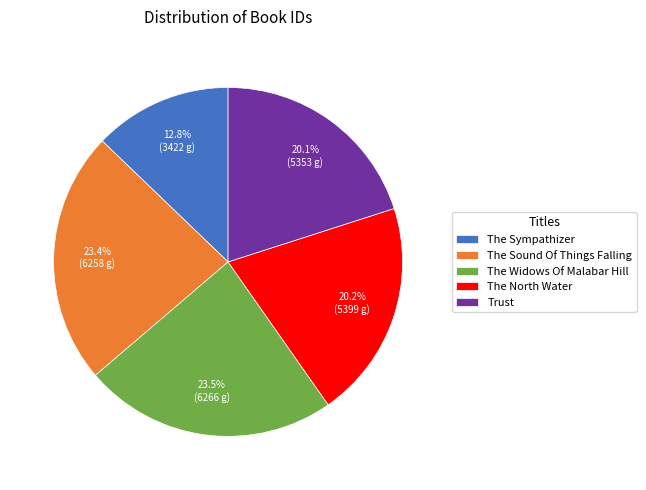

How many segments does this pie chart have?

5